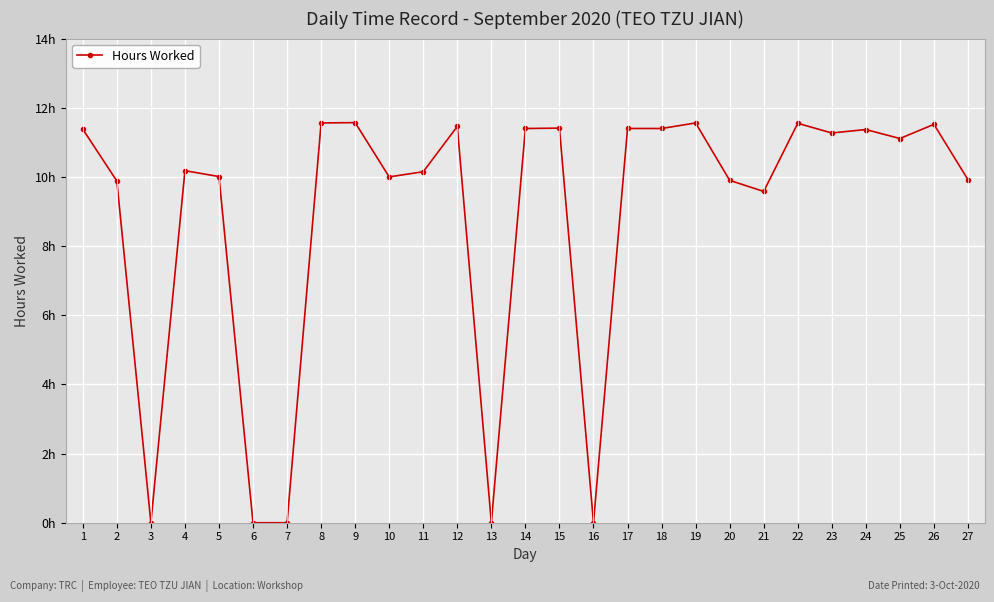

Which label corresponds to the largest value in the chart?

9